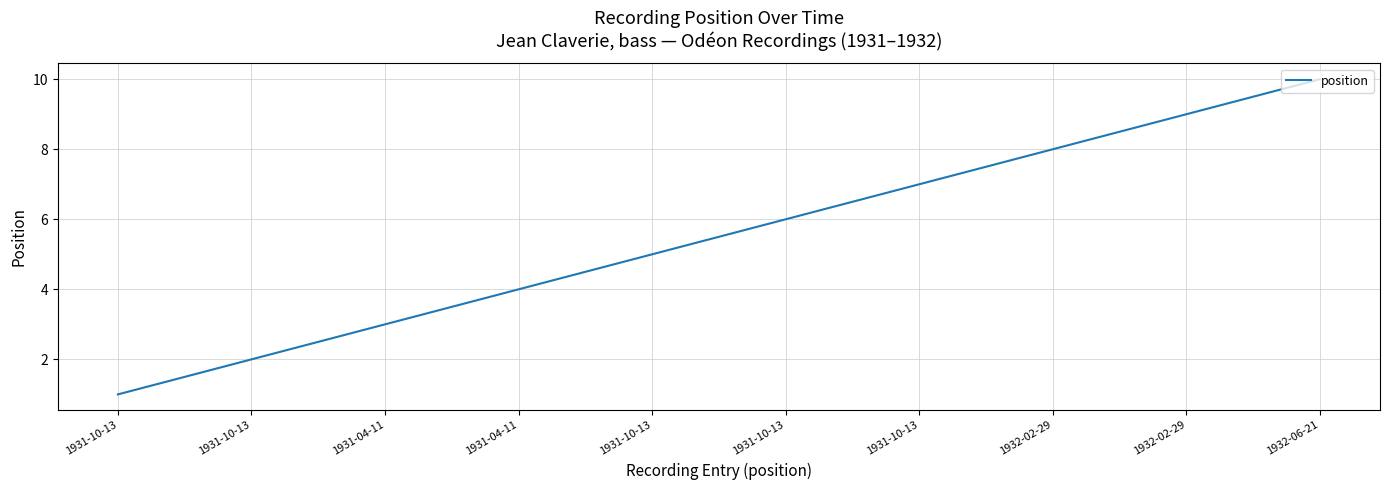

What is the change in value from 1932-02-29 to 1932-06-21?

+1